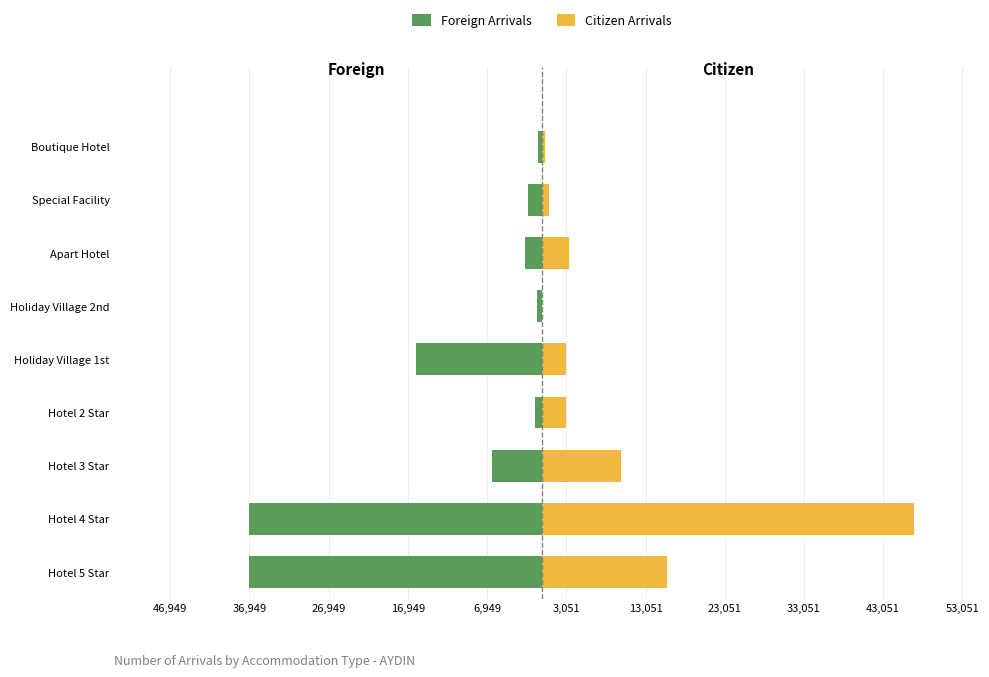

What is the difference between the maximum and minimum values in the Foreign Arrivals series?

36576